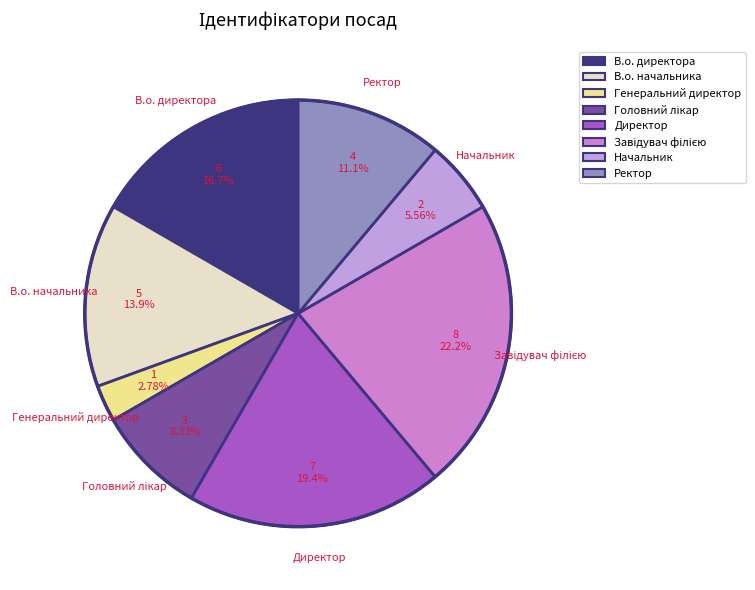

Does any single category account for the majority?

No